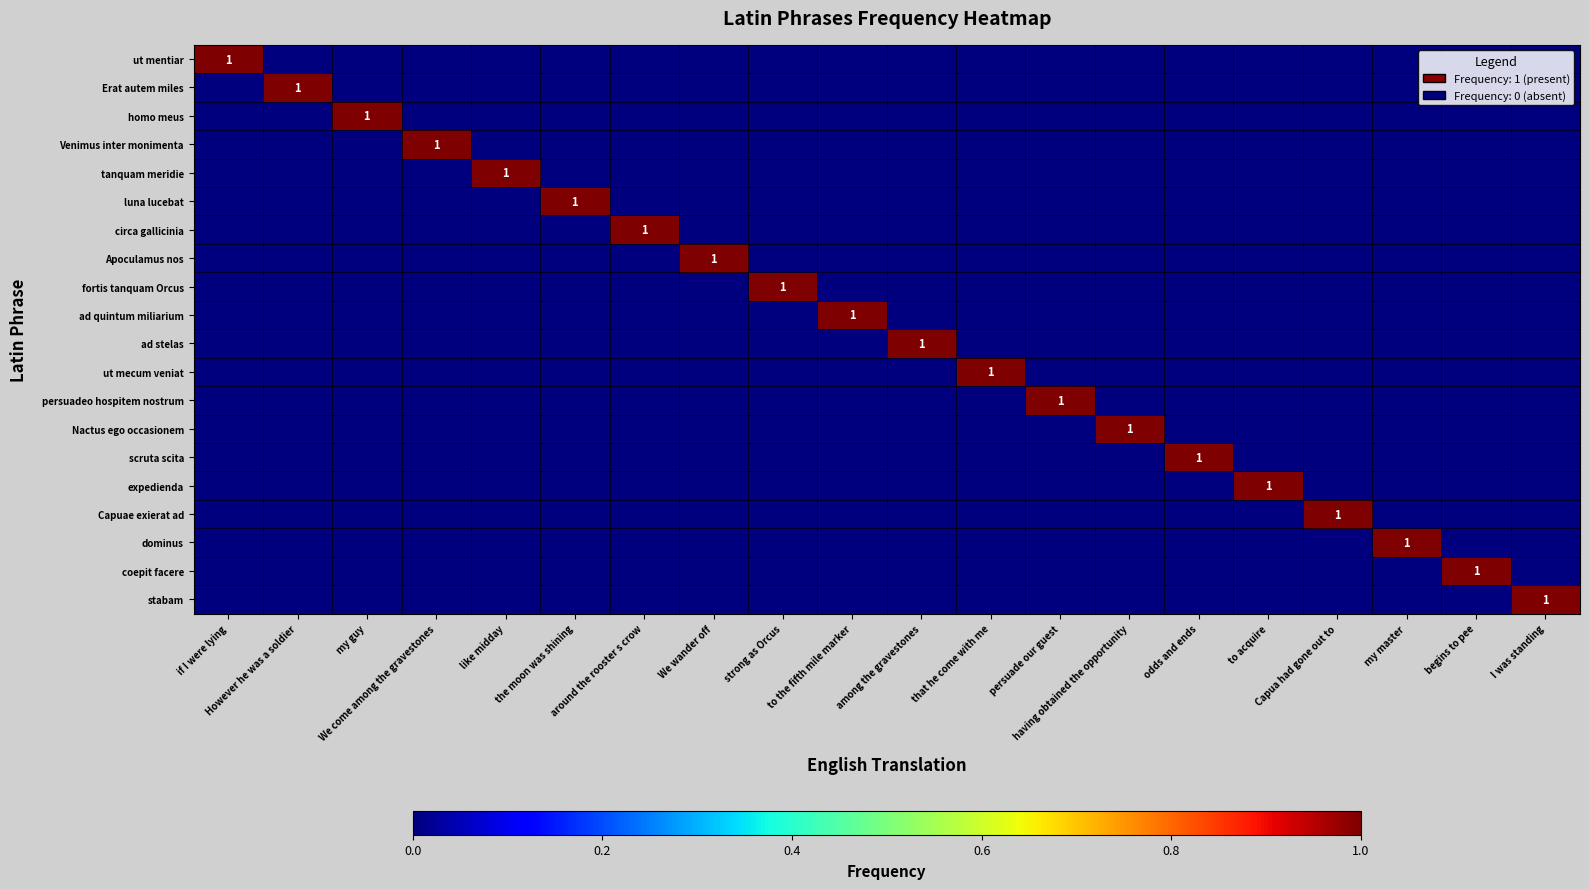

Rank the series at around the rooster s crow from lowest to highest value.

ut mentiar, Erat autem miles, homo meus, Venimus inter monimenta, tanquam meridie, luna lucebat, Apoculamus nos, fortis tanquam Orcus, ad quintum miliarium, ad stelas, ut mecum veniat, persuadeo hospitem nostrum, Nactus ego occasionem, scruta scita, expedienda, Capuae exierat ad, dominus, coepit facere, stabam, circa gallicinia